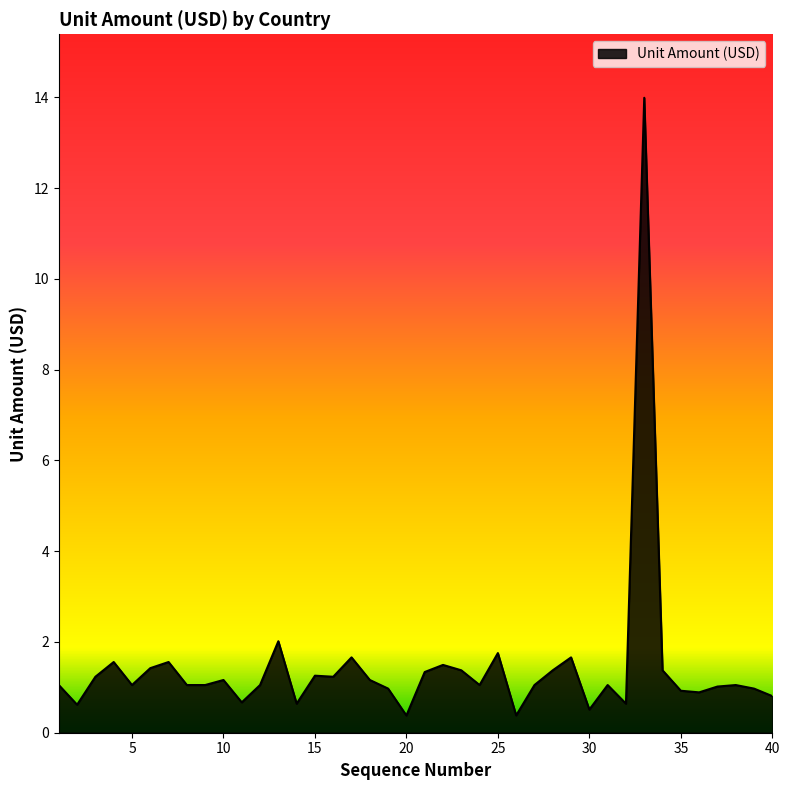

What is the greatest value displayed?

14.0